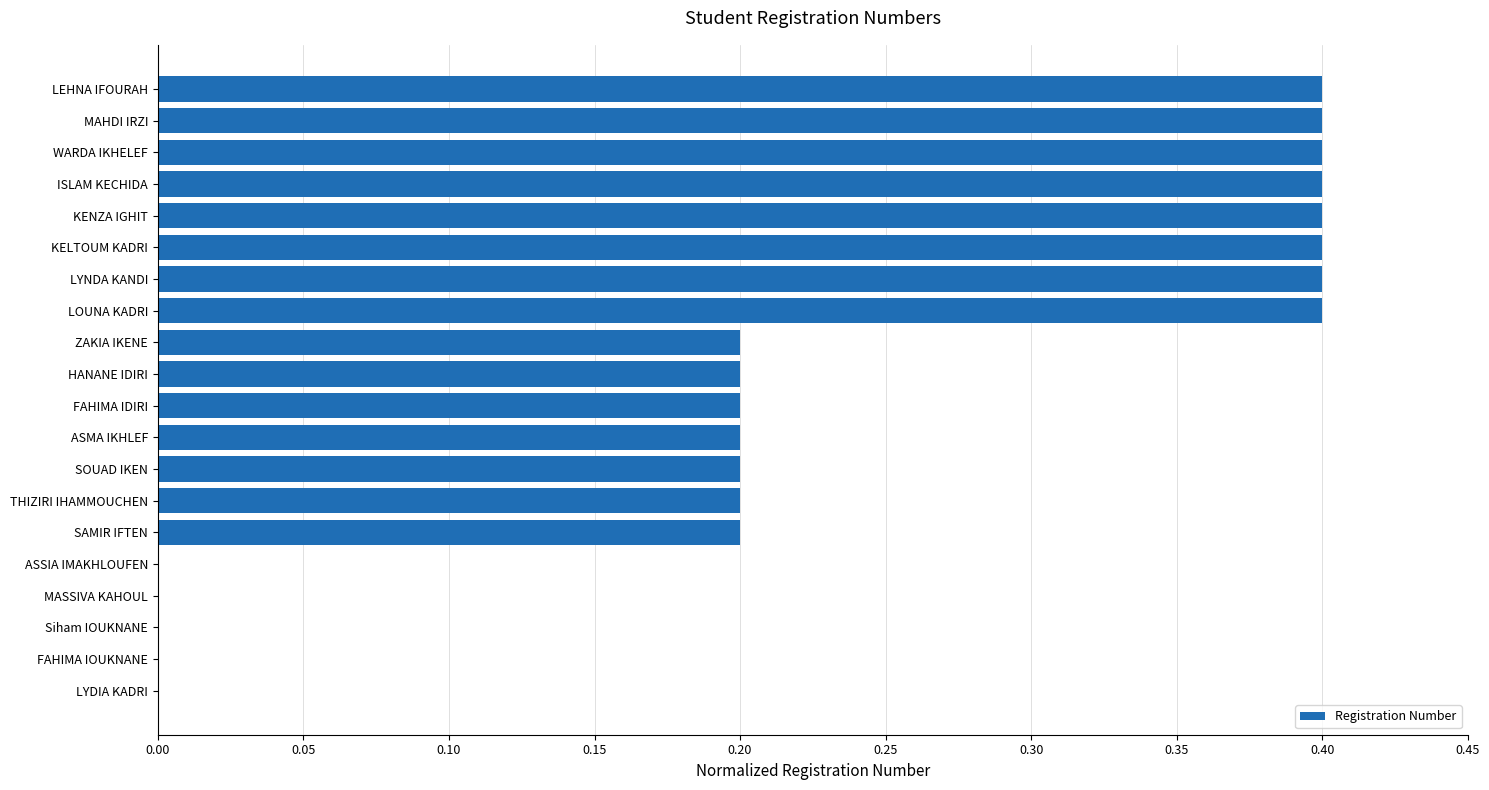

What is the sum of all values?

4.6